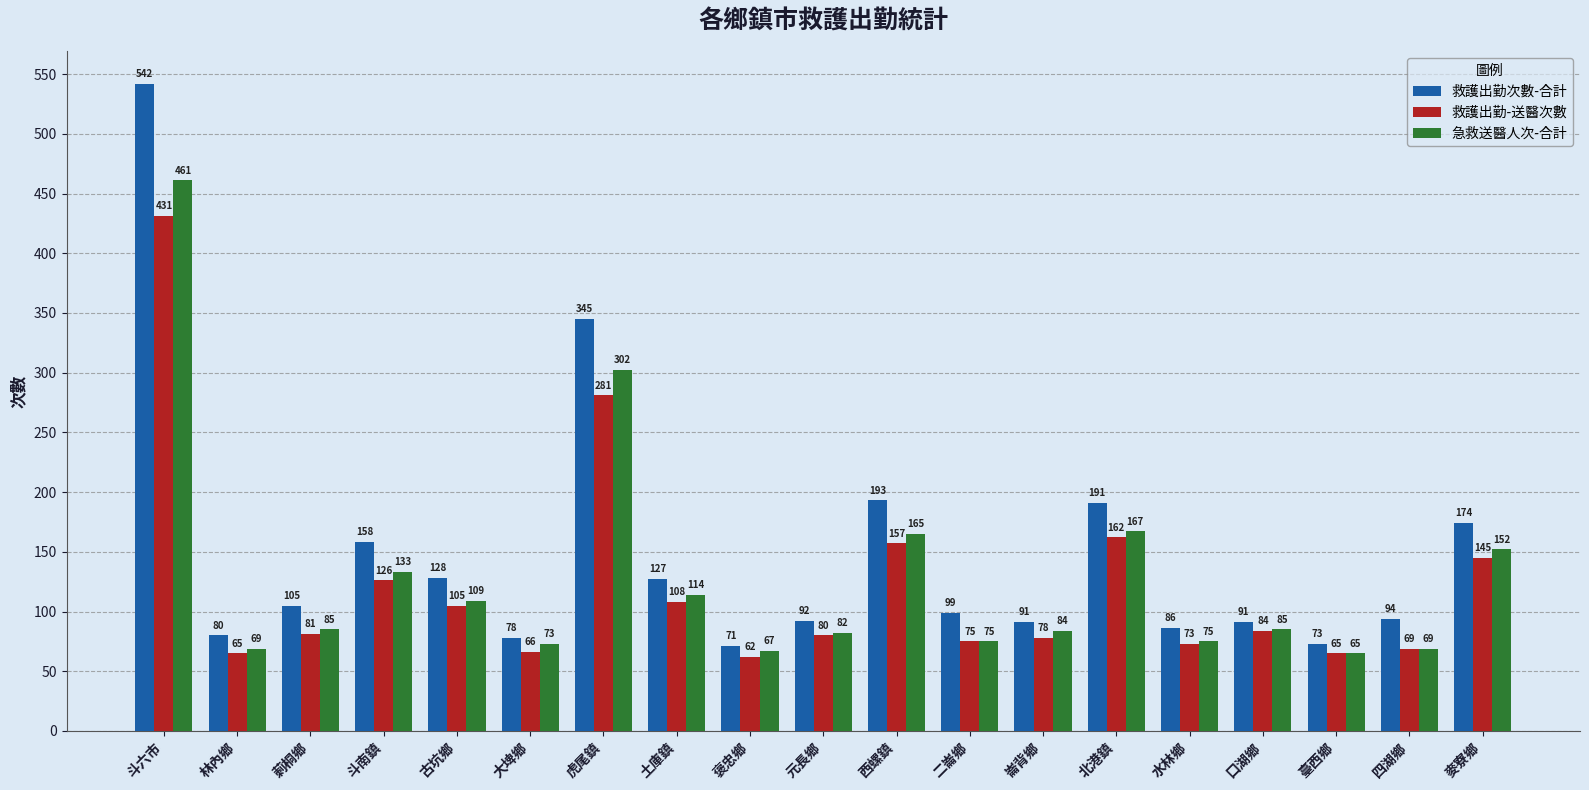

What is the average value of the 救護出勤次數-合計 series?

148